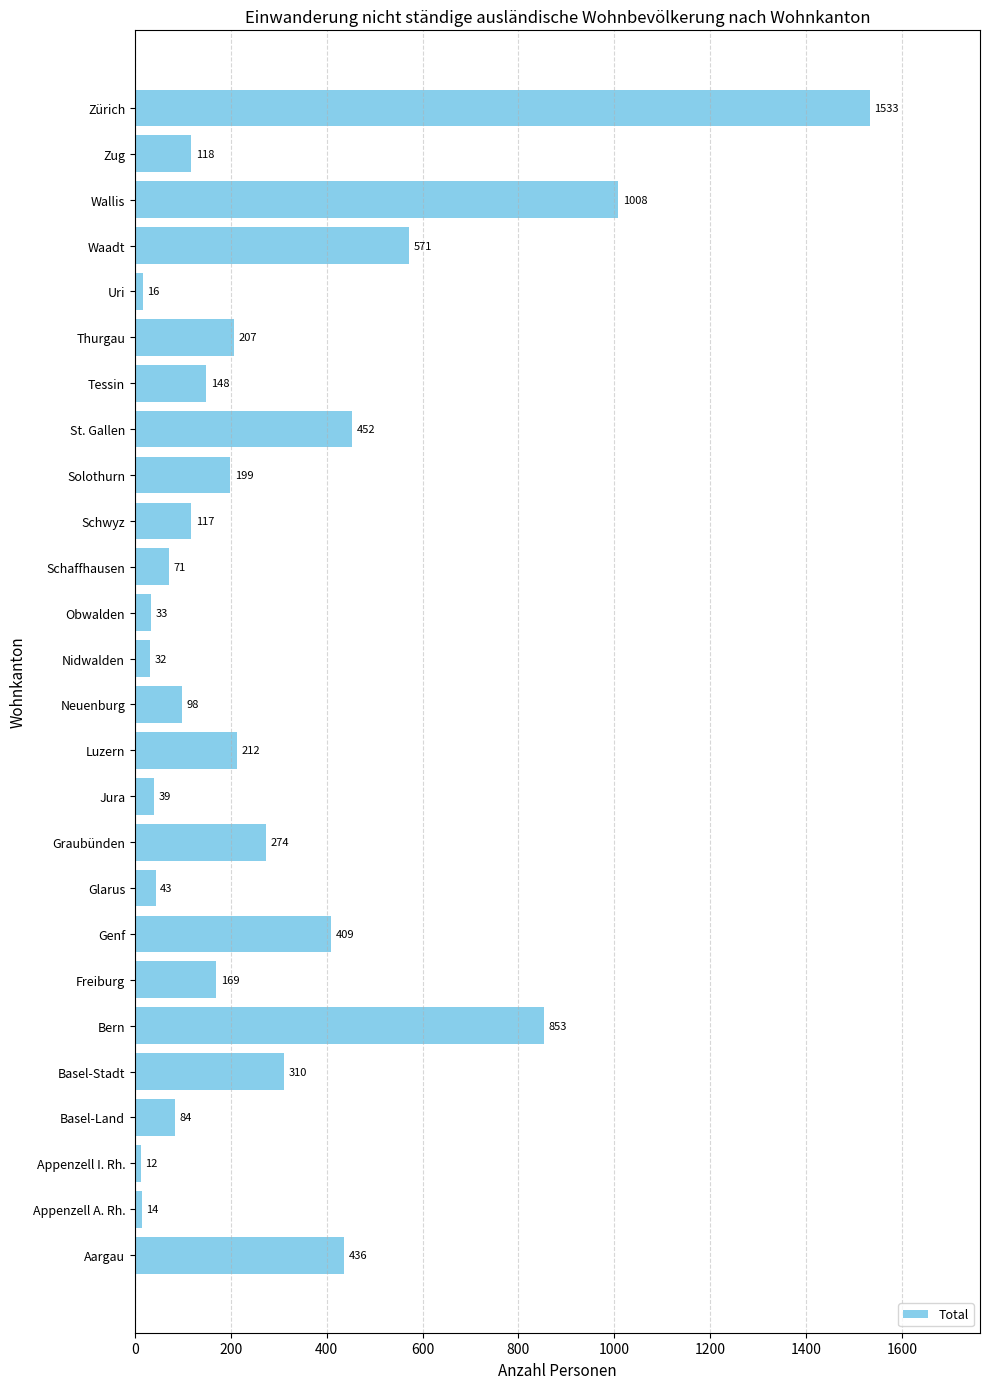

What is the difference between the second highest and minimum values?

996